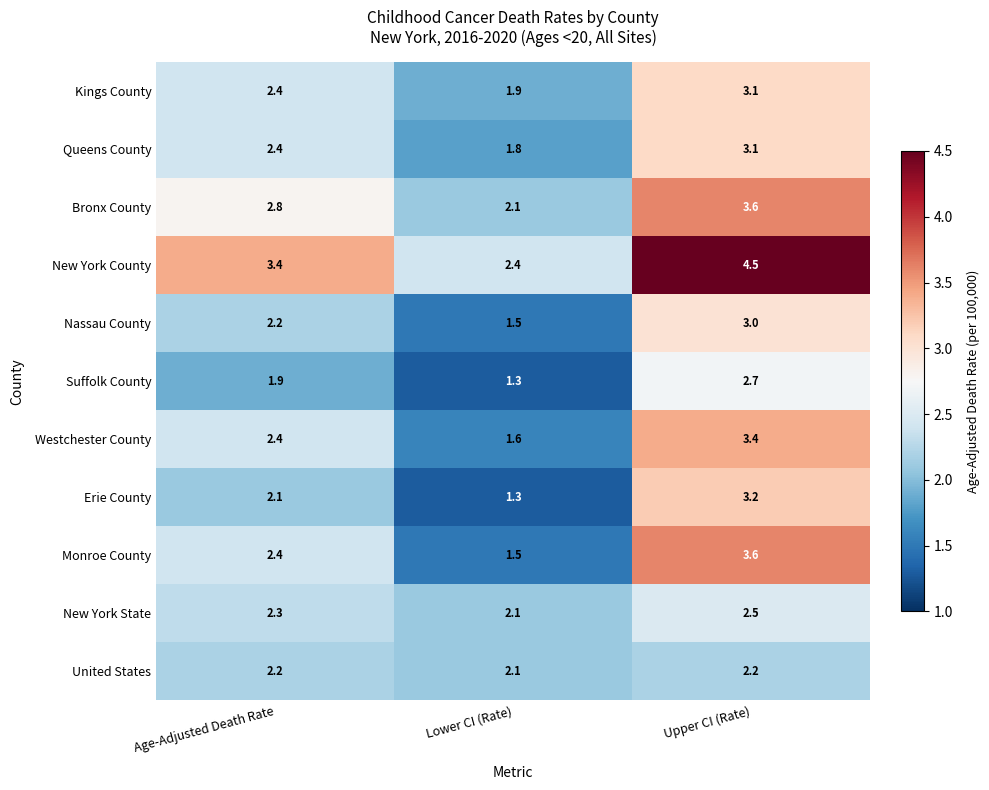

Where does the Kings County series first go above 2?

Age-Adjusted Death Rate